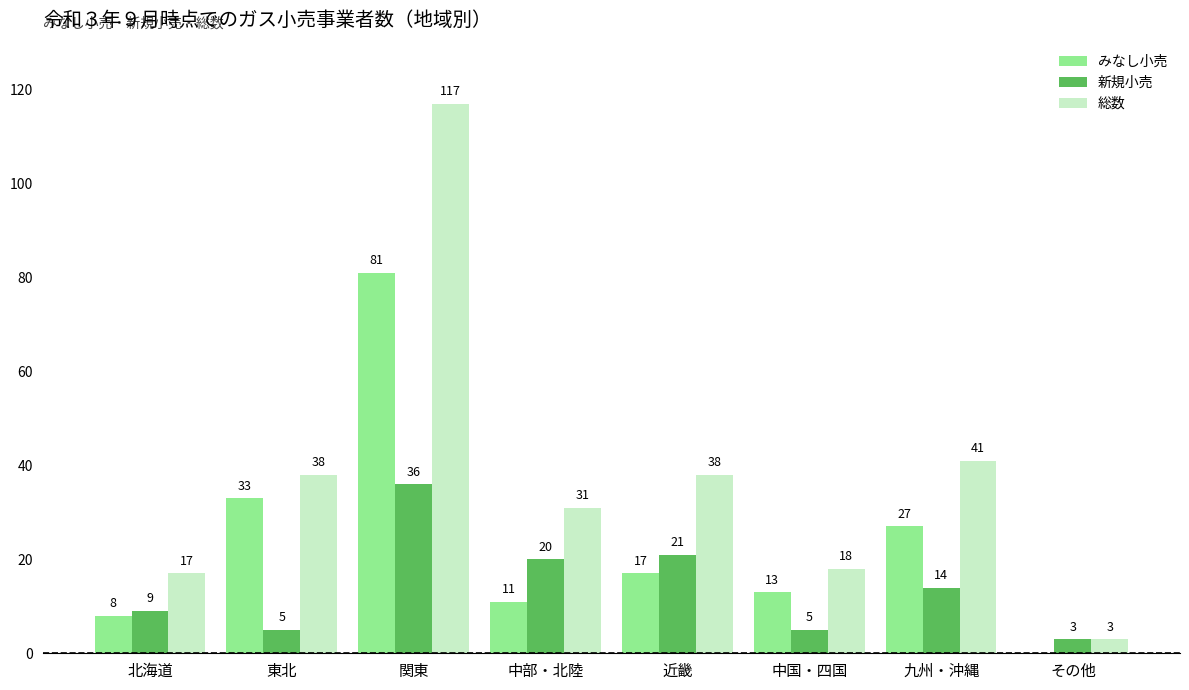

Which category has the highest value in the 新規小売 series?

関東